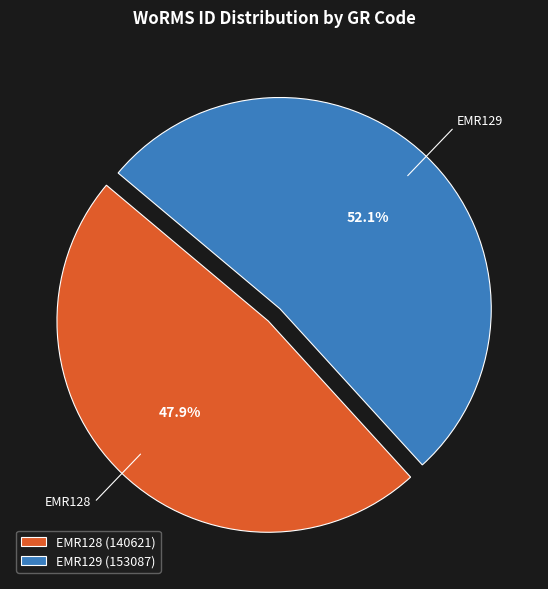

To the nearest percent, what is the difference between the EMR129 and EMR128 slice percentages?

4%